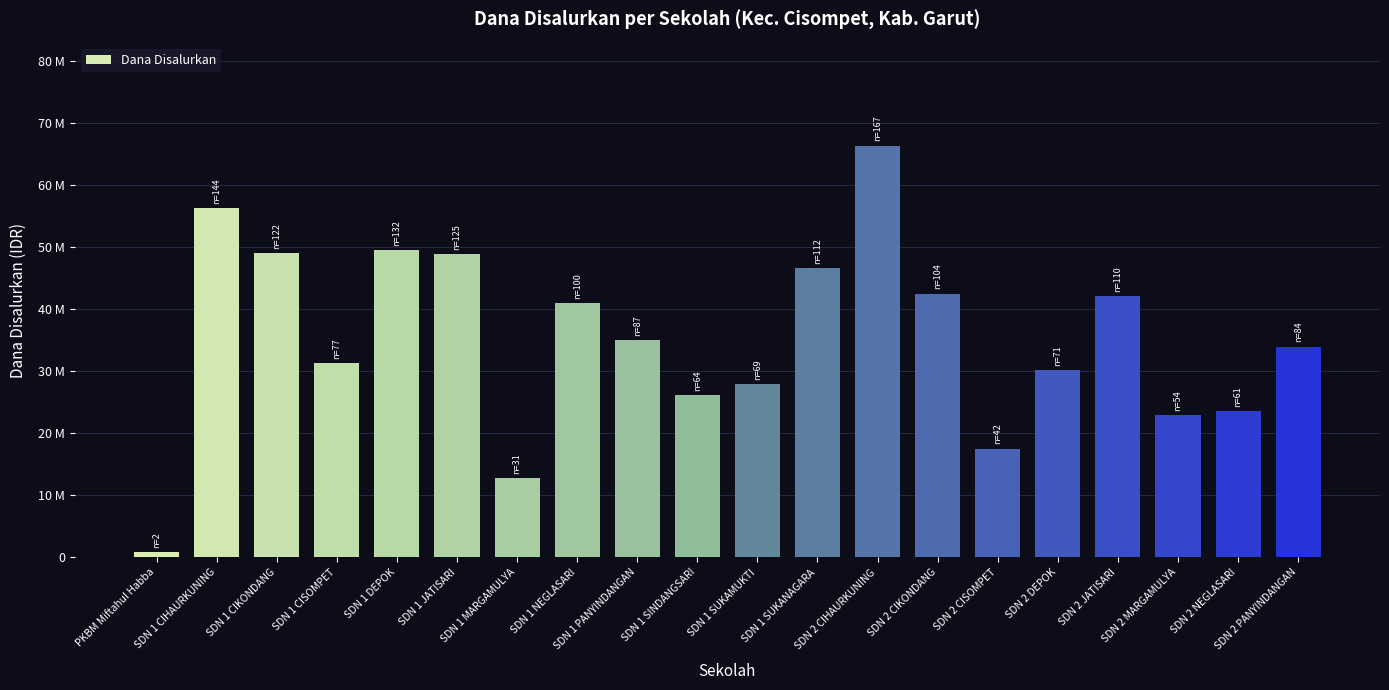

Are the bars grouped side by side (vs. stacked)?

No